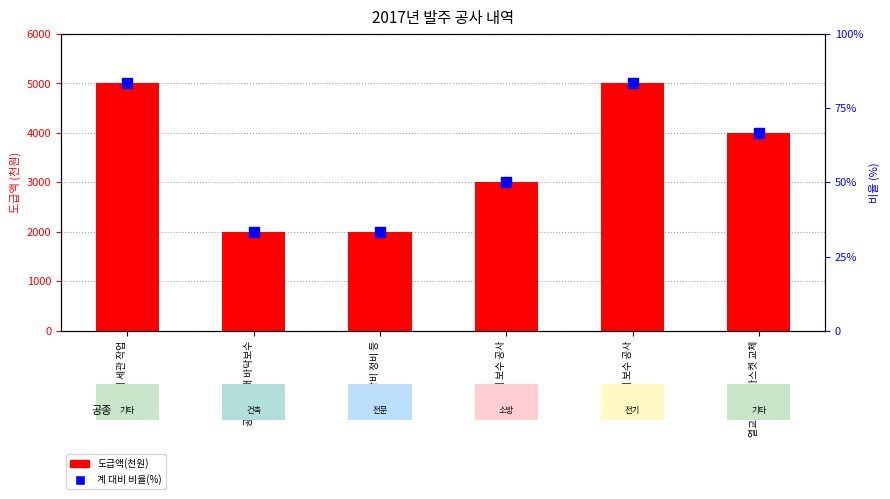

At how many categories does at least one series exceed 4094?

2